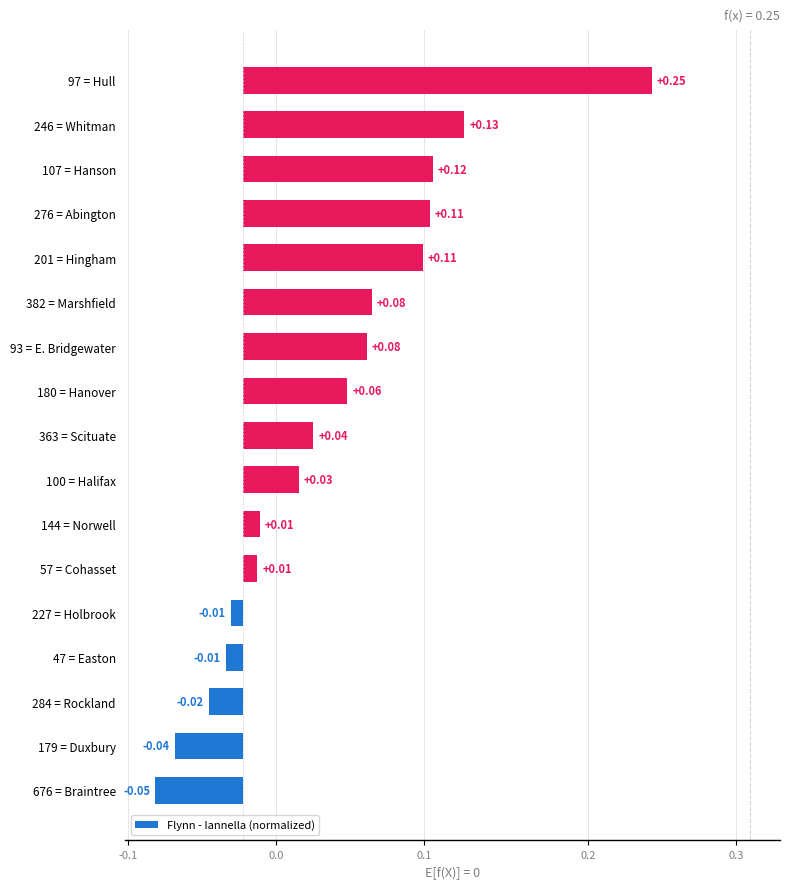

Are the bars horizontal?

Yes